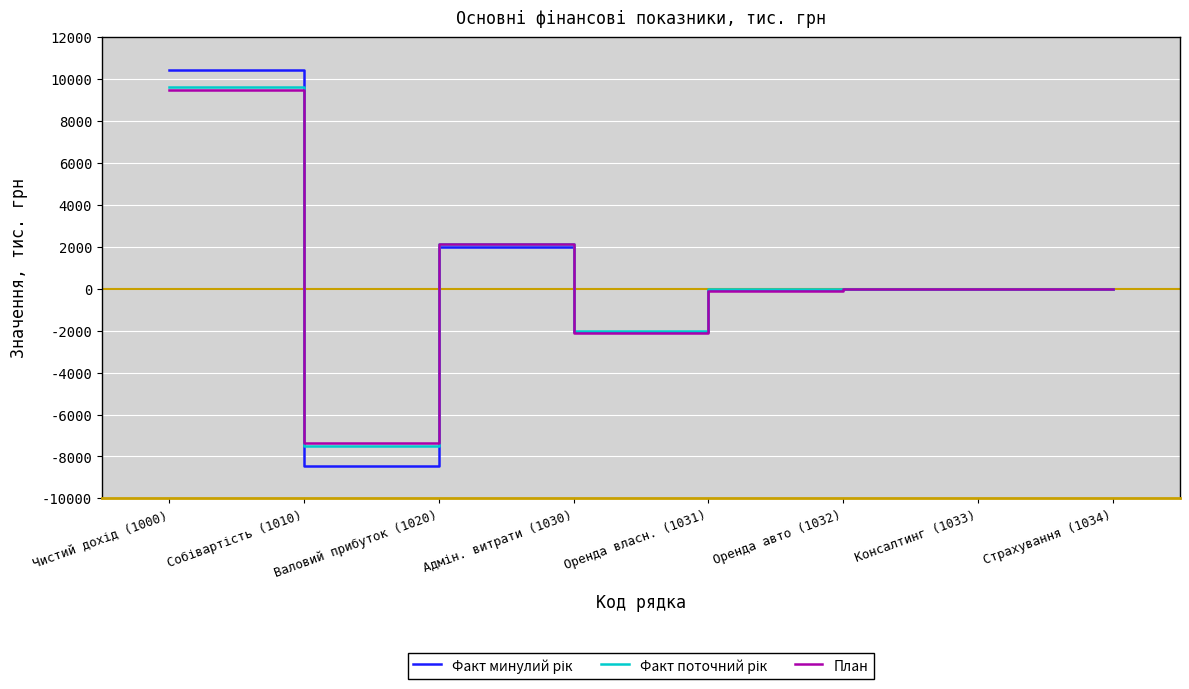

The value of План at Валовий прибуток (1020) is 817.8. True or false?

False